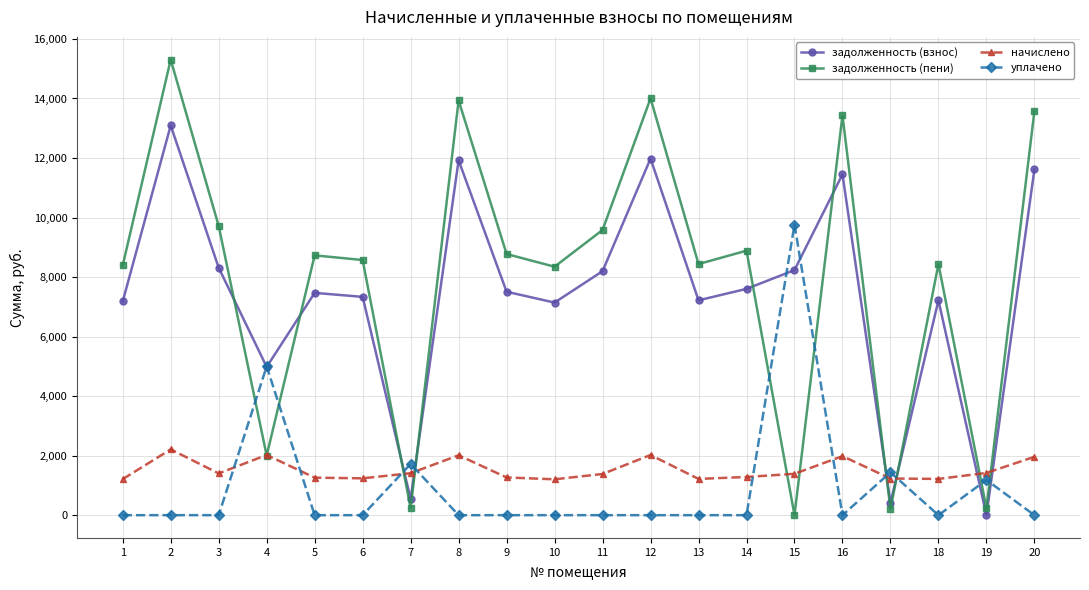

The value of уплачено at 4 is 6802.0. True or false?

False